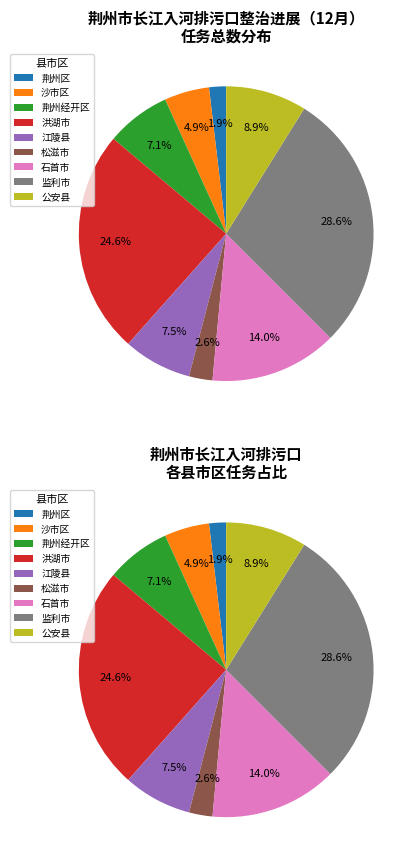

To the nearest percent, what is the difference between the 石首市 and 荆州区 slice percentages?

12%